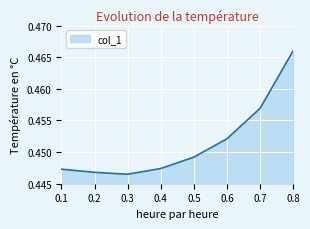

How many values are between 0 and 1?

8